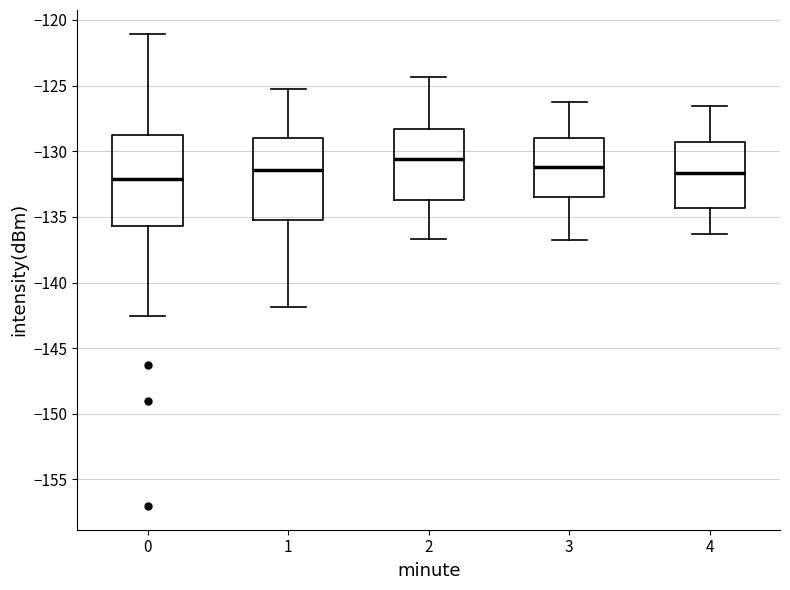

Reading left to right, read every box against the y-axis: the position of its median line, the range the box covers, and the ends of its whiskers. The values are not printed on the chart, so give them approximately, as read against the axis.

0: median -132.0, box -135.5 to -128.5, whiskers -142.5 to -121.0
1: median -131.5, box -135.0 to -129.0, whiskers -142.0 to -125.0
2: median -130.5, box -133.5 to -128.5, whiskers -136.5 to -124.5
3: median -131.0, box -133.5 to -129.0, whiskers -137.0 to -126.0
4: median -131.5, box -134.5 to -129.5, whiskers -136.5 to -126.5